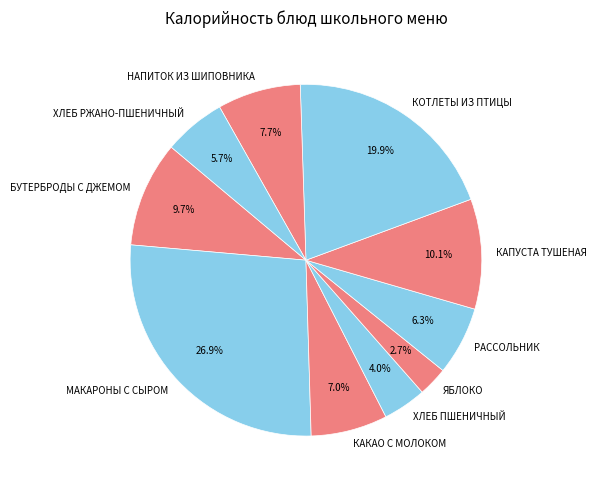

What is the ratio of the value at КОТЛЕТЫ ИЗ ПТИЦЫ to the value at РАССОЛЬНИК?

3.2